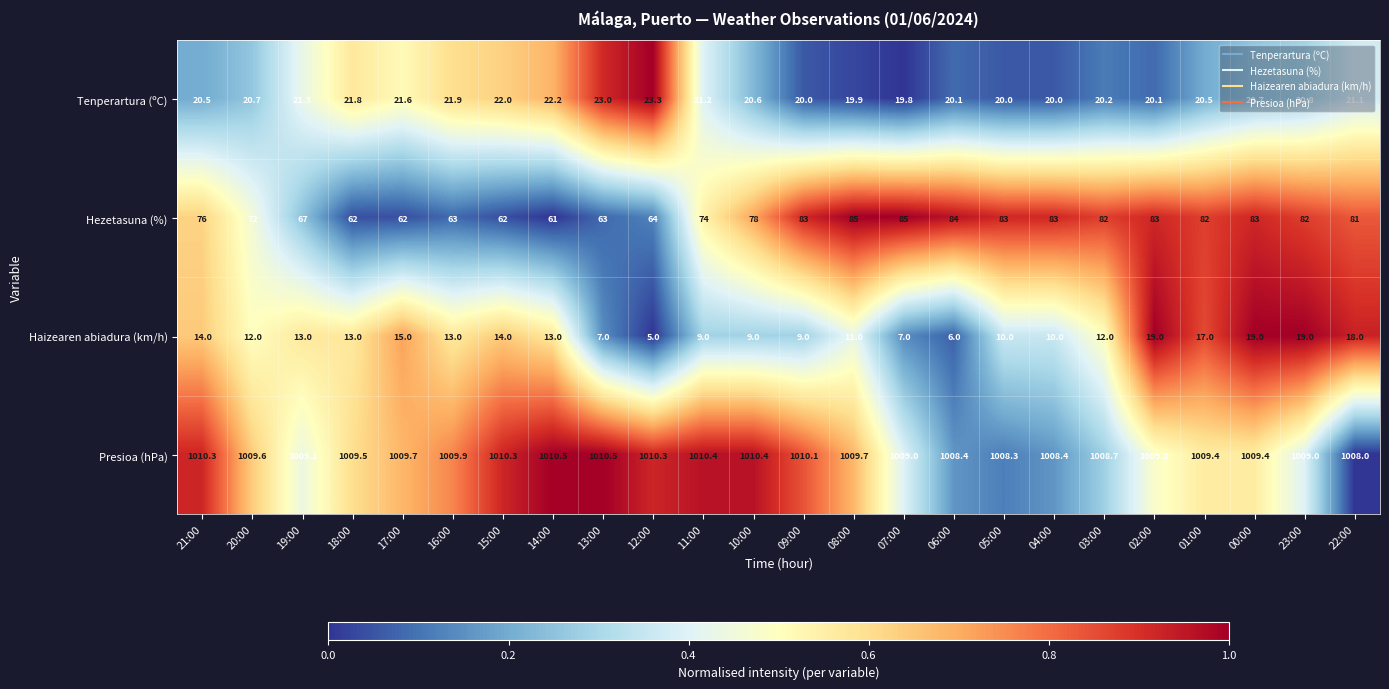

Which series has the widest spread of values?

Hezetasuna (%)